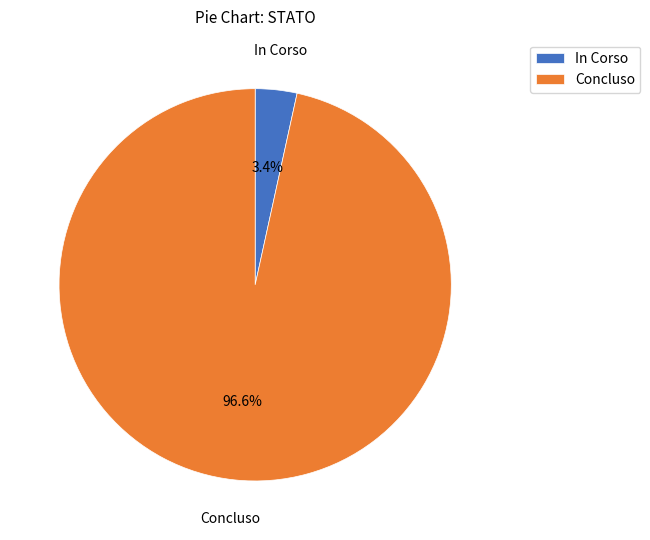

Which has a higher value, Concluso or In Corso?

Concluso